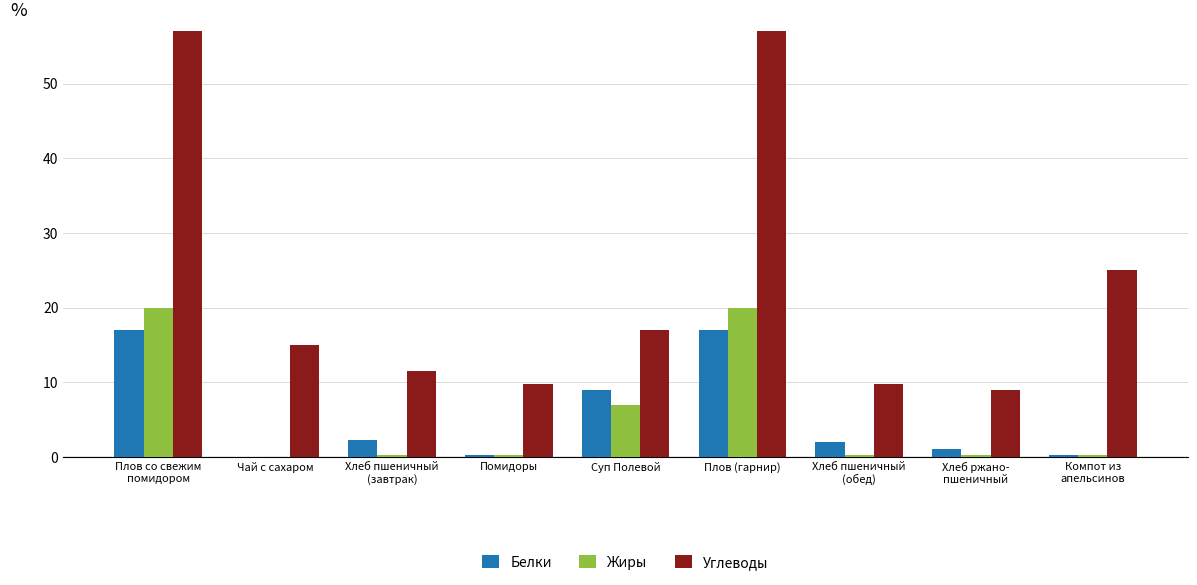

What is the highest value of the Жиры series?

20.0